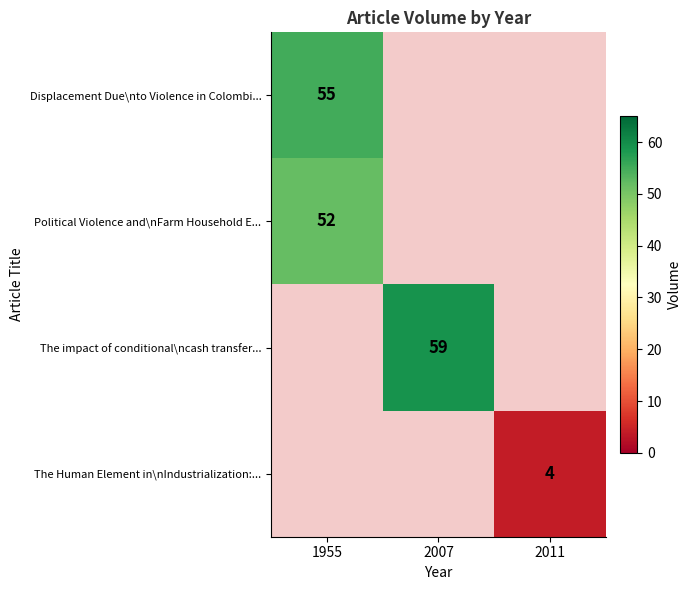

The value of Political Violence and\nFarm Household E... at 1955 is 20. True or false?

False